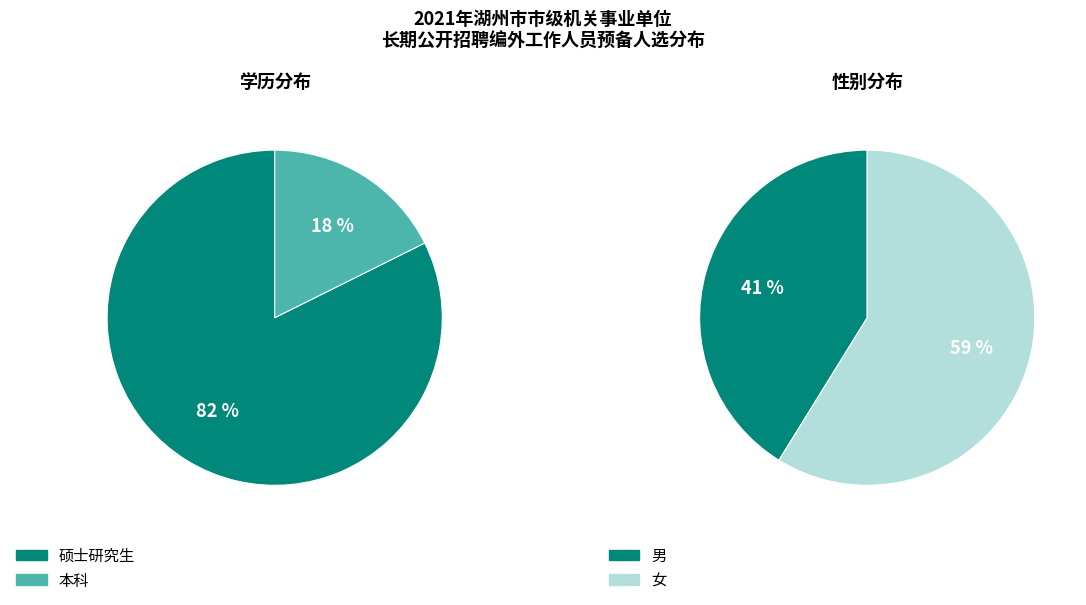

Rank the categories by value from highest to lowest.

硕士研究生, 本科